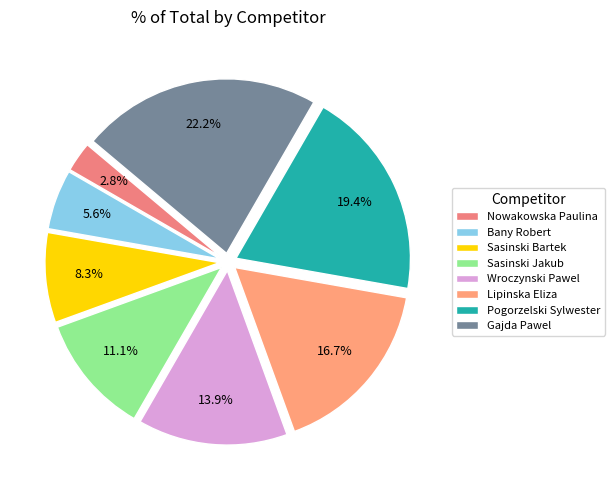

To the nearest percent, what is the difference between the Wroczynski Pawel and Sasinski Bartek slice percentages?

6%